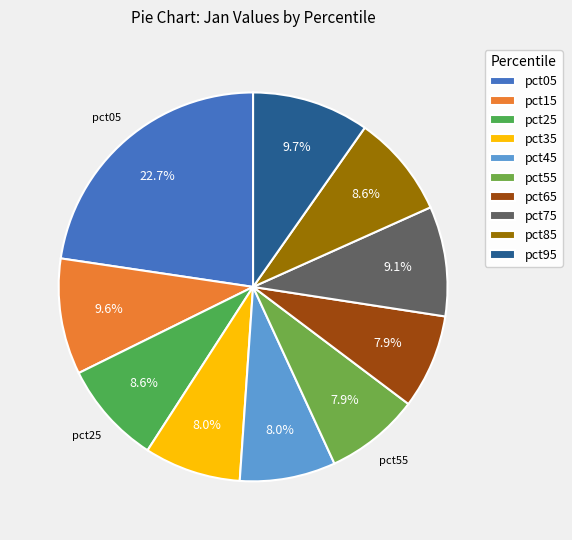

To the nearest percent, what portion does pct95 represent?

10%